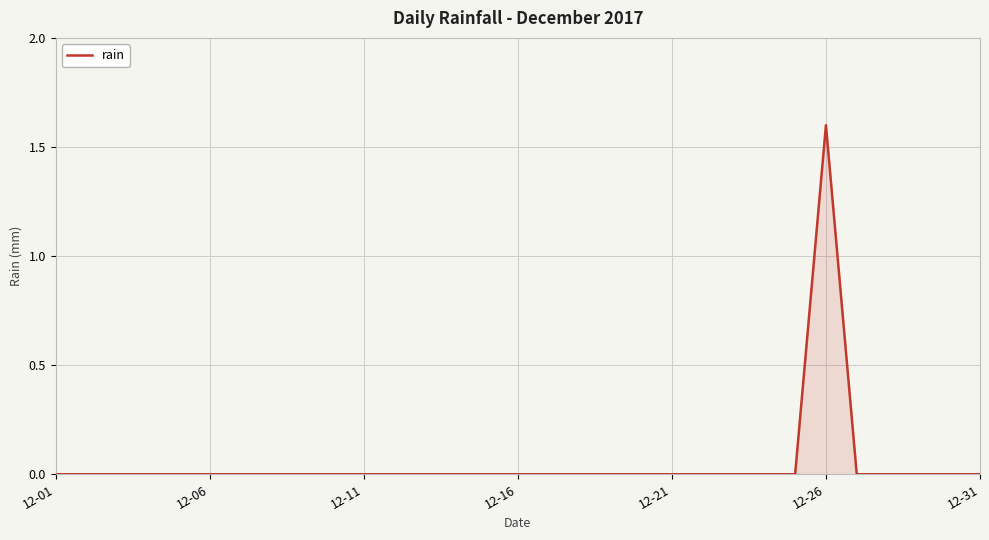

What is the greatest value displayed?

1.6